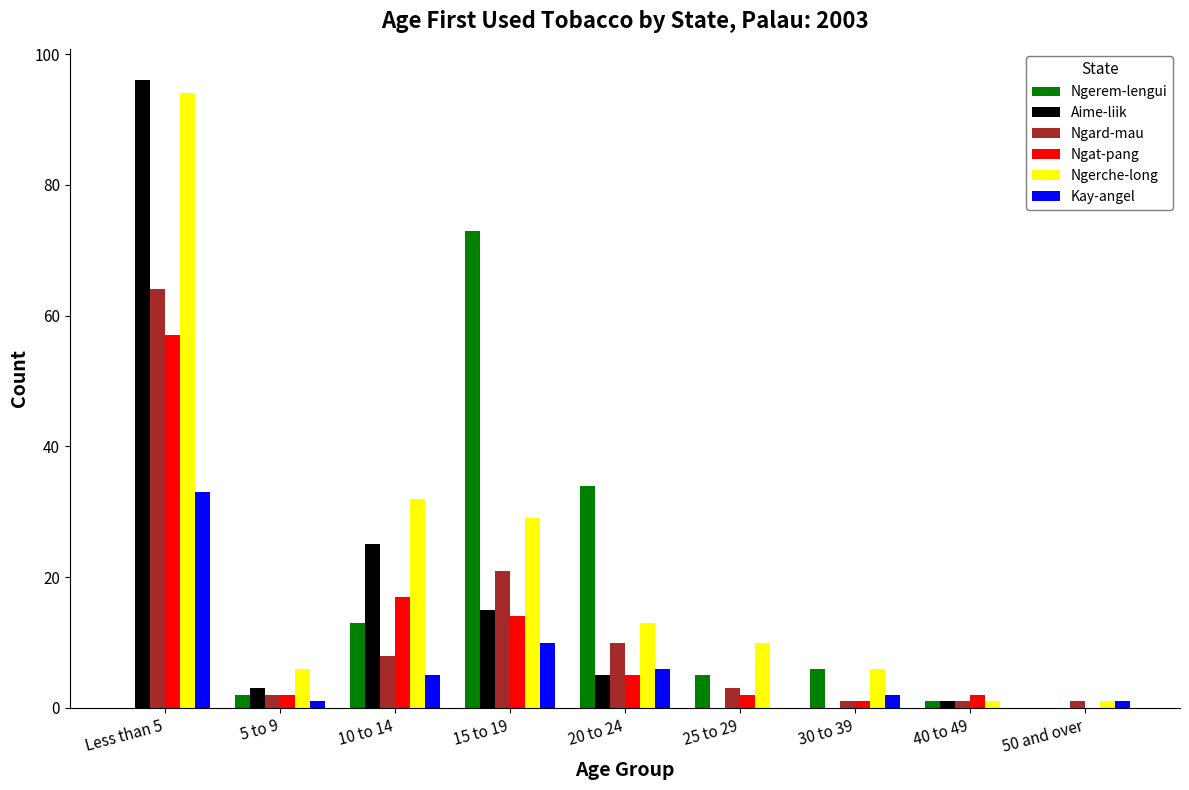

Reading right to left, list all the values displayed in this chart.

Ngerem-lengui: 50 and over=0	40 to 49=1	30 to 39=6	25 to 29=5	20 to 24=34	15 to 19=73	10 to 14=13	5 to 9=2	Less than 5=0
Aime-liik: 50 and over=0	40 to 49=1	30 to 39=0	25 to 29=0	20 to 24=5	15 to 19=15	10 to 14=25	5 to 9=3	Less than 5=96
Ngard-mau: 50 and over=1	40 to 49=1	30 to 39=1	25 to 29=3	20 to 24=10	15 to 19=21	10 to 14=8	5 to 9=2	Less than 5=64
Ngat-pang: 50 and over=0	40 to 49=2	30 to 39=1	25 to 29=2	20 to 24=5	15 to 19=14	10 to 14=17	5 to 9=2	Less than 5=57
Ngerche-long: 50 and over=1	40 to 49=1	30 to 39=6	25 to 29=10	20 to 24=13	15 to 19=29	10 to 14=32	5 to 9=6	Less than 5=94
Kay-angel: 50 and over=1	40 to 49=0	30 to 39=2	25 to 29=0	20 to 24=6	15 to 19=10	10 to 14=5	5 to 9=1	Less than 5=33